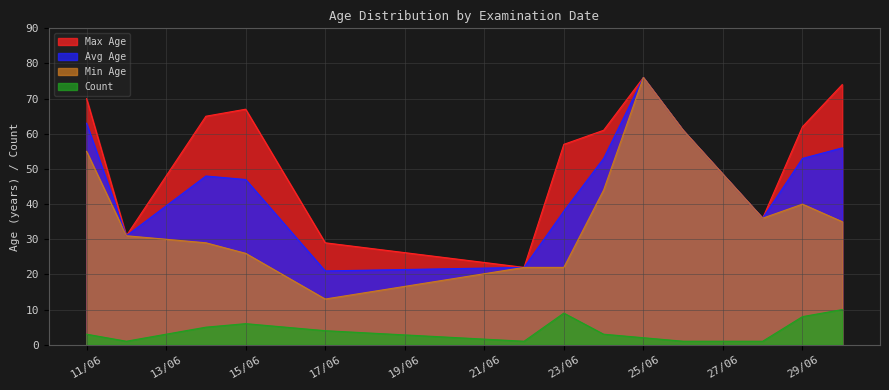

At which label does Count reach its minimum?

28/6/2021